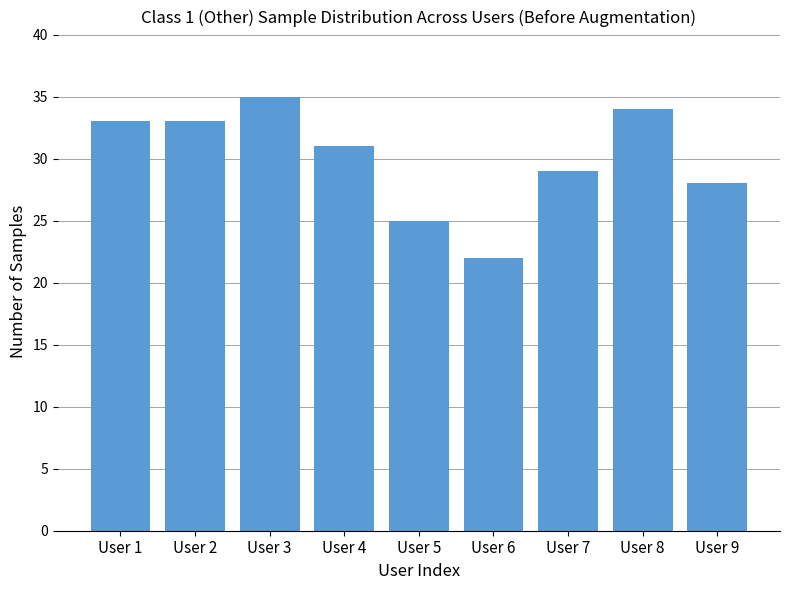

Does the chart contain stacked bars?

No